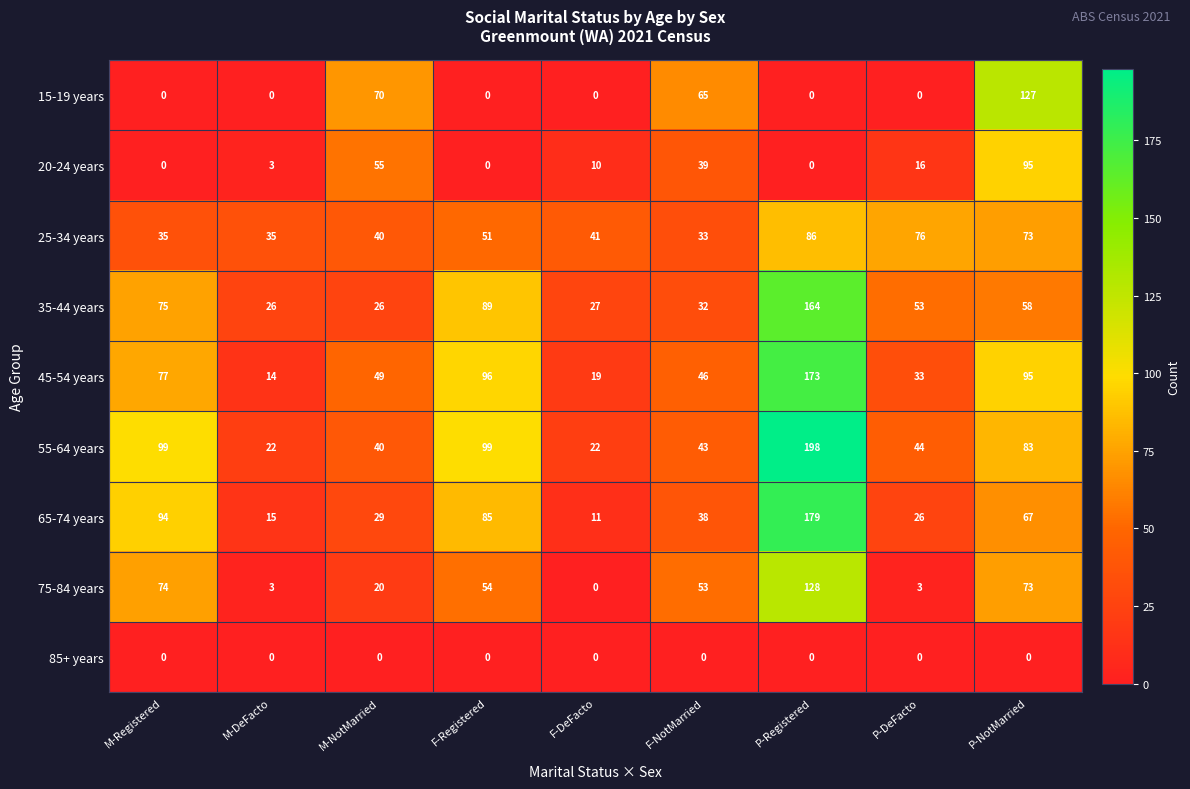

Which series changed the most between F-DeFacto and F-NotMarried?

15-19 years